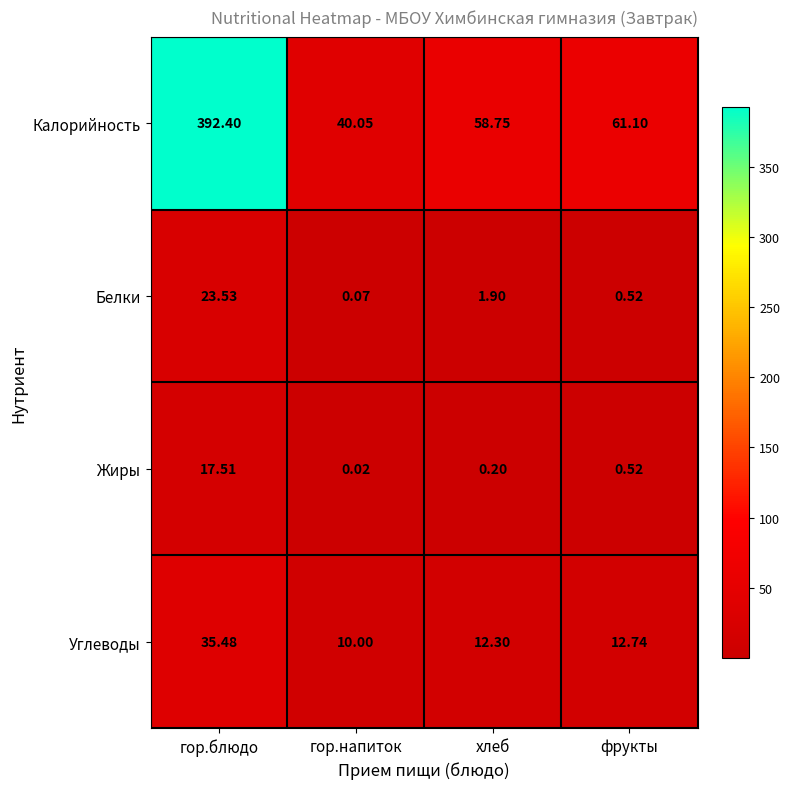

Rank the series at хлеб from highest to lowest value.

Калорийность, Углеводы, Белки, Жиры